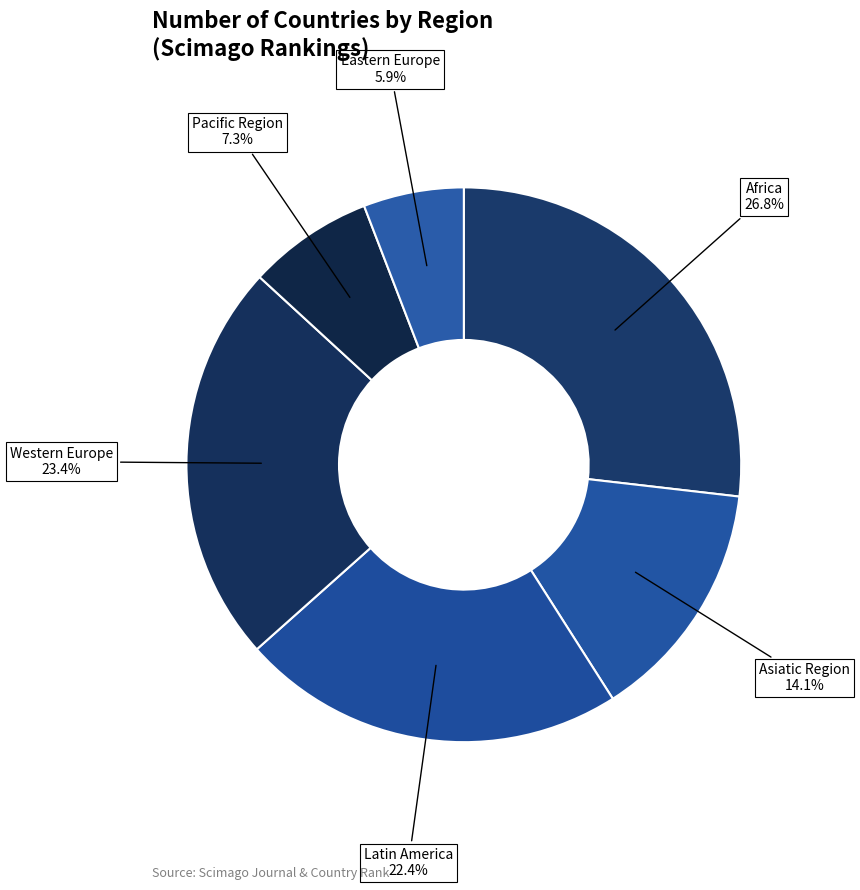

How many segments does this pie chart have?

6